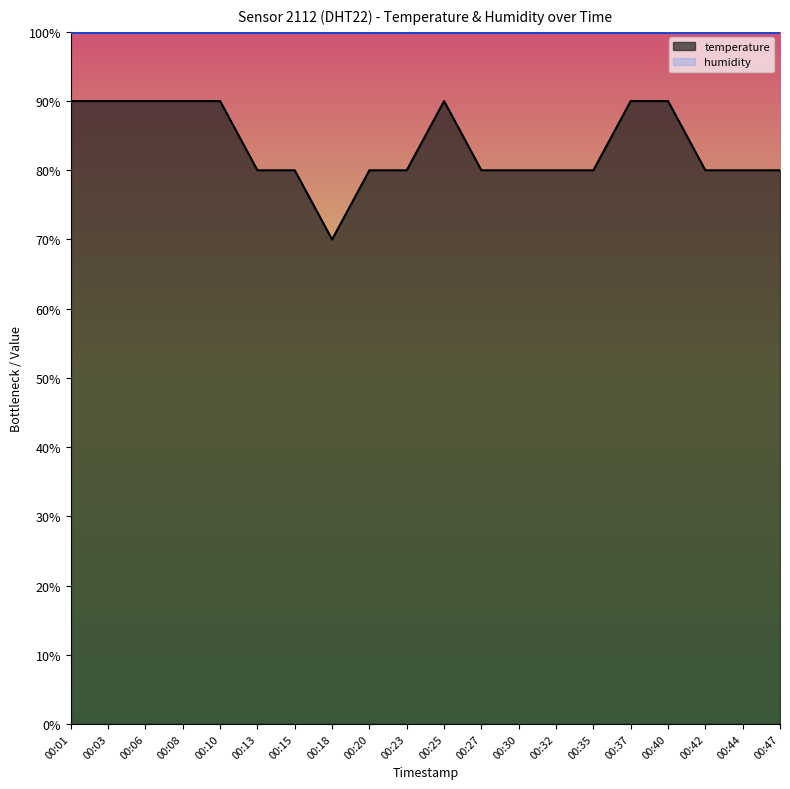

What is the value of the 2nd point from the left?

90